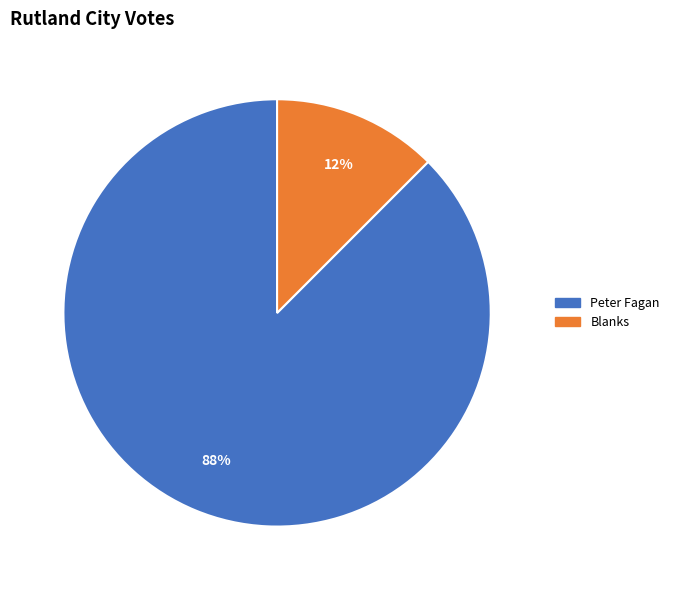

The Peter Fagan slice represents 74% of the pie. True or false?

False